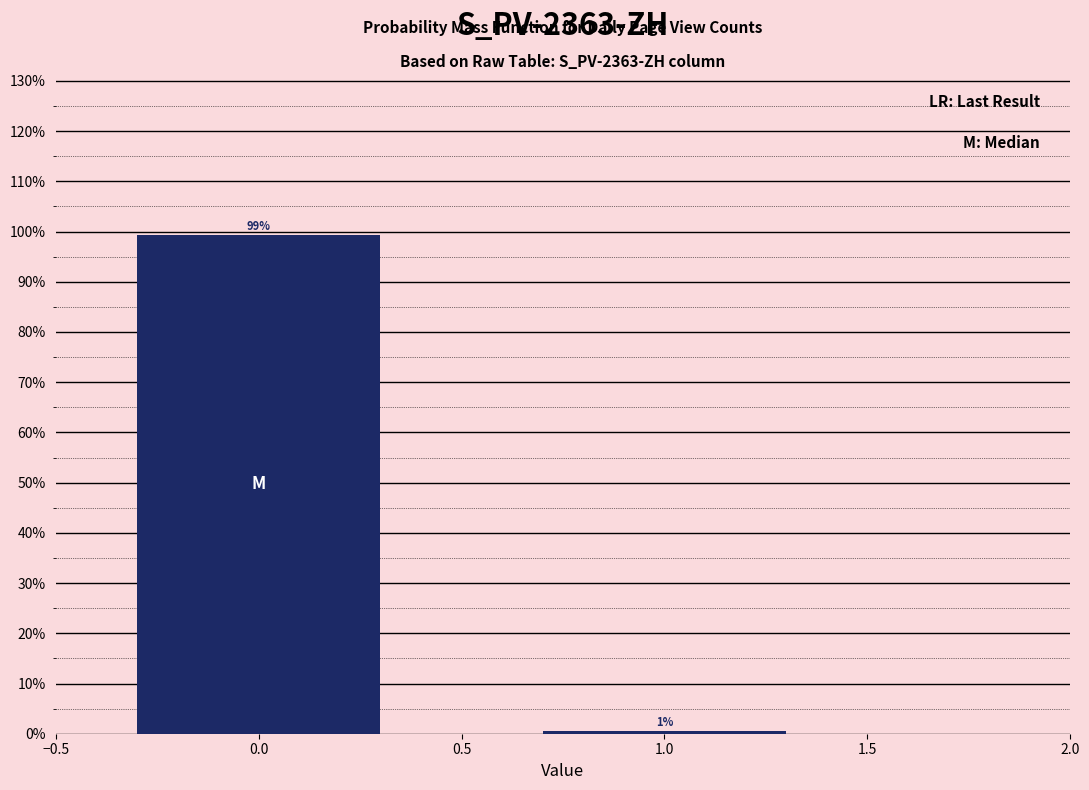

What is the maximum value shown in the chart?

99.4